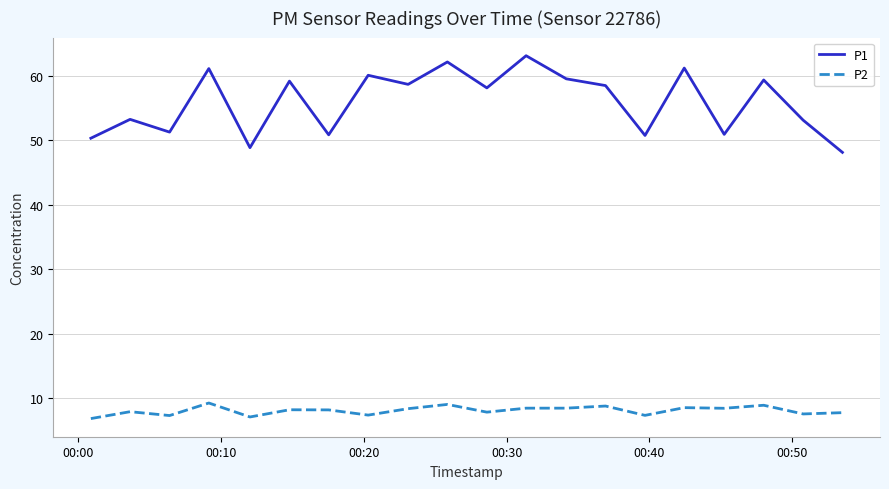

How many categories are shown in the chart?

20